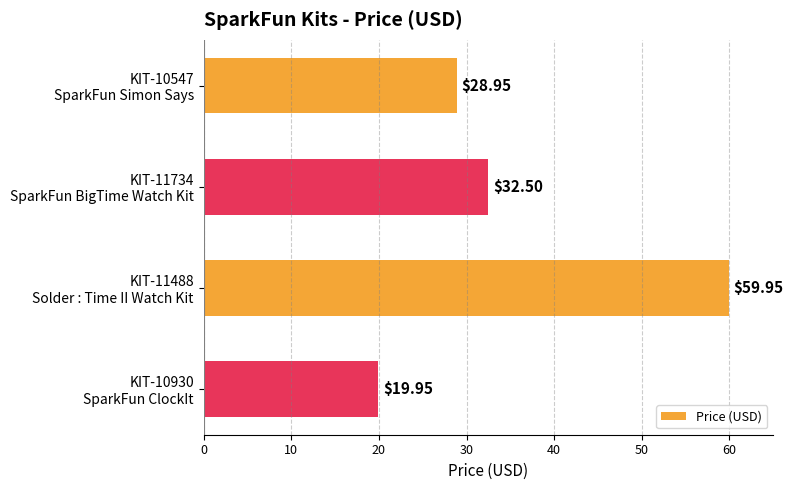

What is the difference between the maximum and minimum values?

40.0